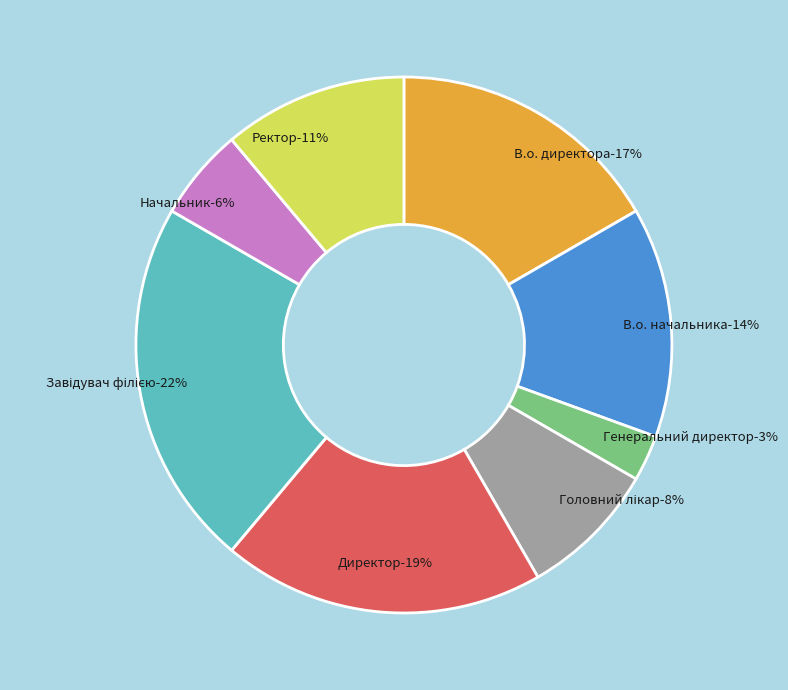

Does Директор account for over 50% of the chart?

No